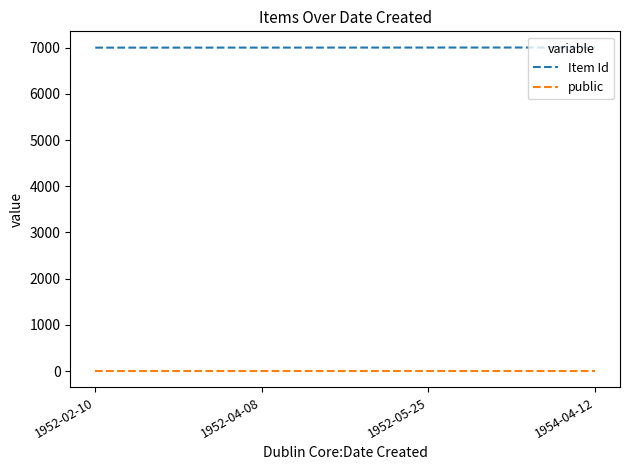

Which series has the largest total across all categories?

Item Id